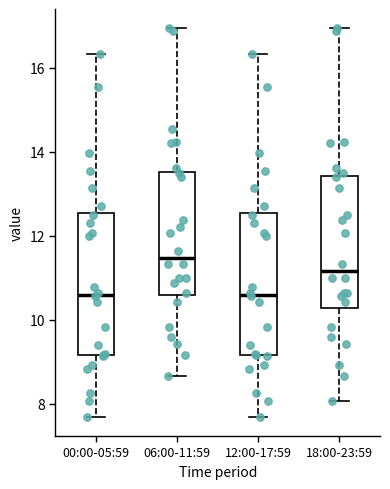

Which box's median line is the highest?

06:00-11:59